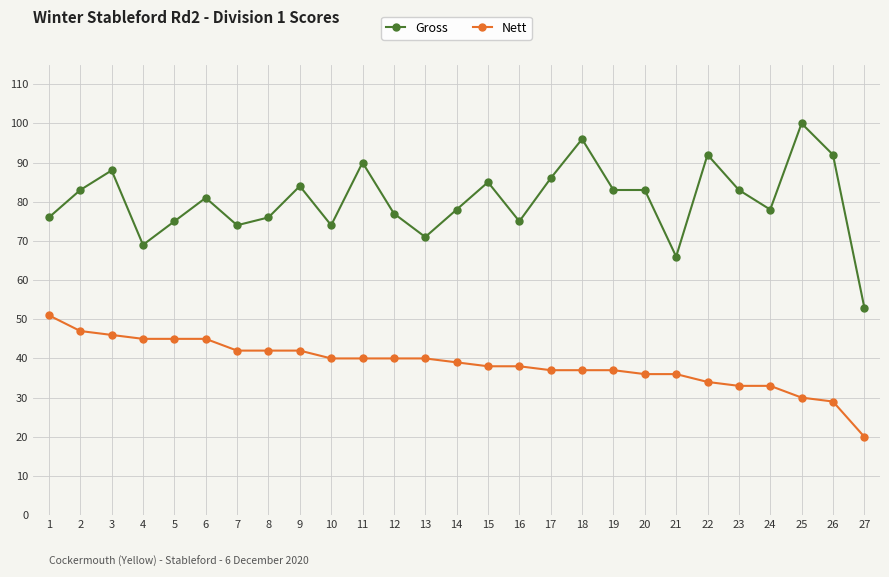

Which series has the largest total across all categories?

Gross